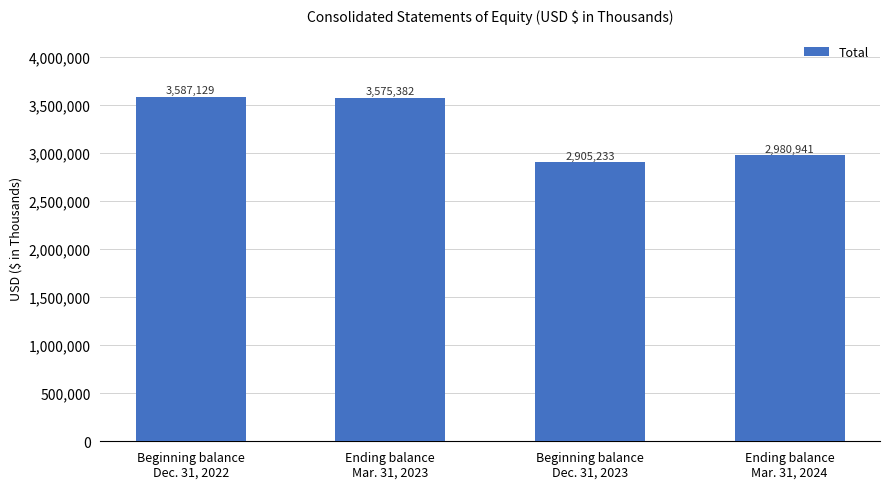

At which label is the value closest to 3246181?

Ending balance
Mar. 31, 2024